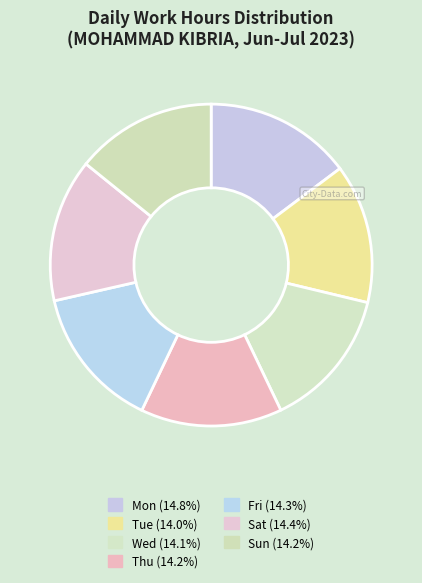

What is the smallest slice in the pie chart?

Tue